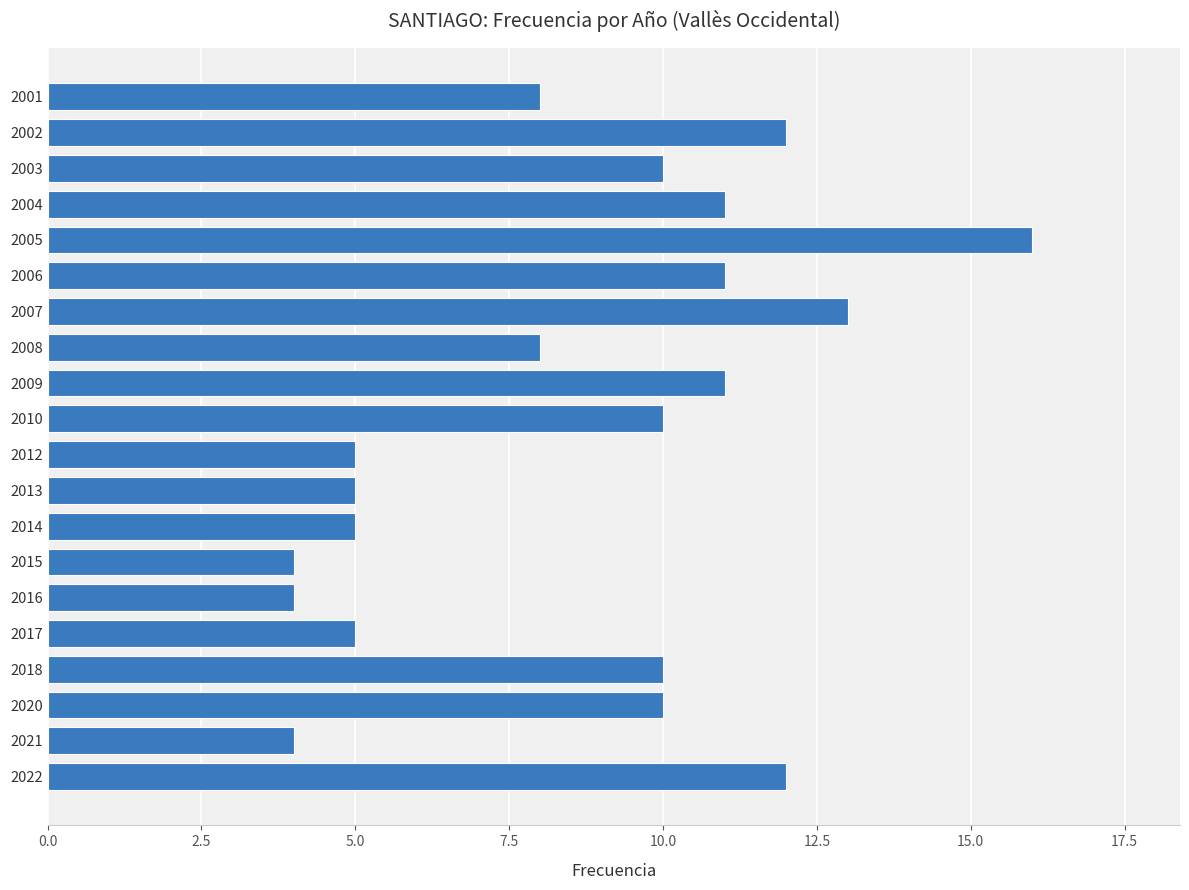

What is the change in value from 2018 to 2017?

-5